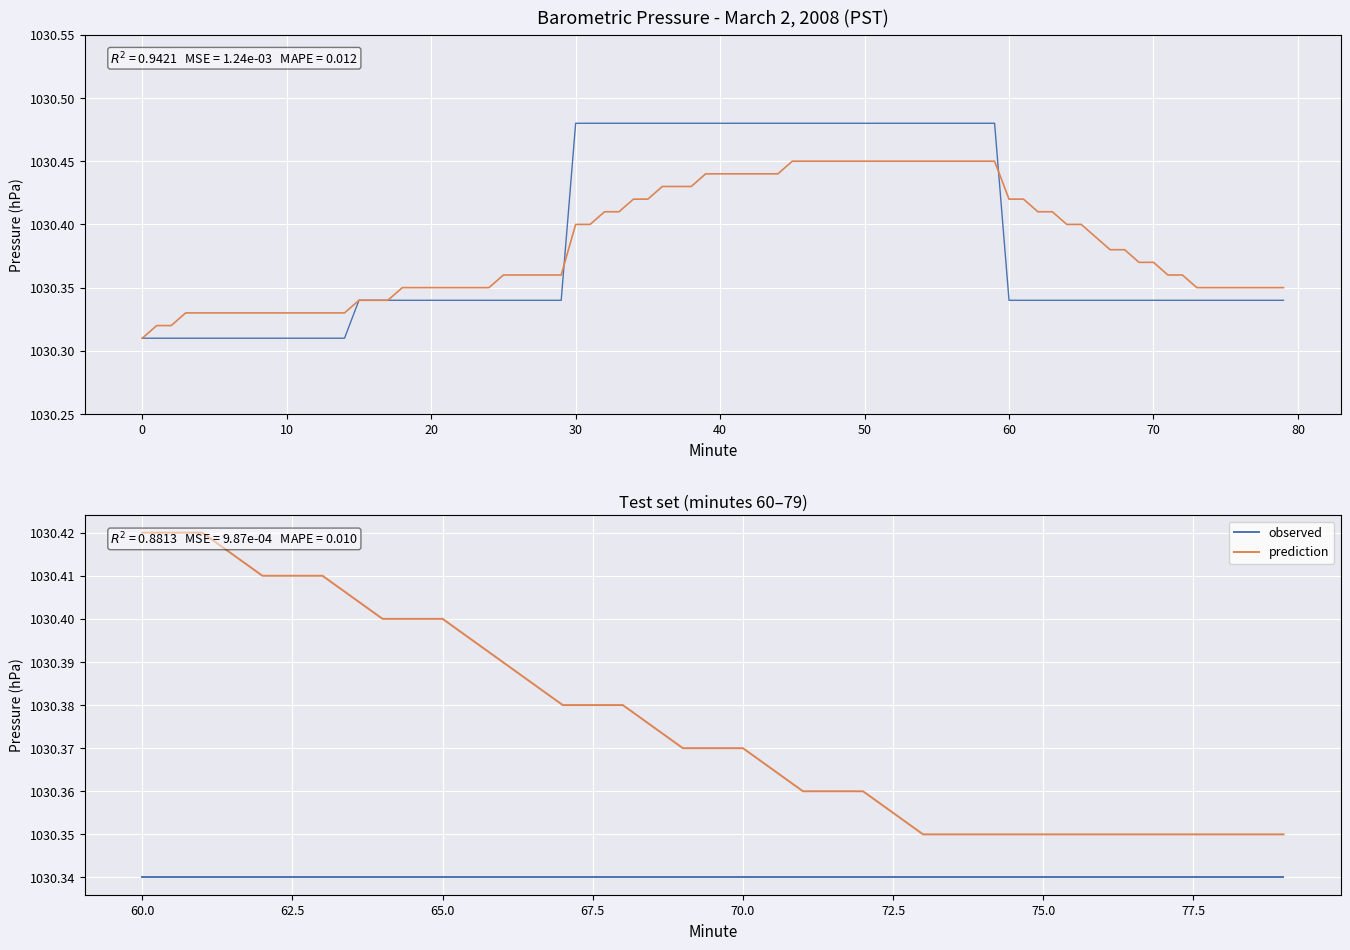

How many distinct data groups are displayed?

2